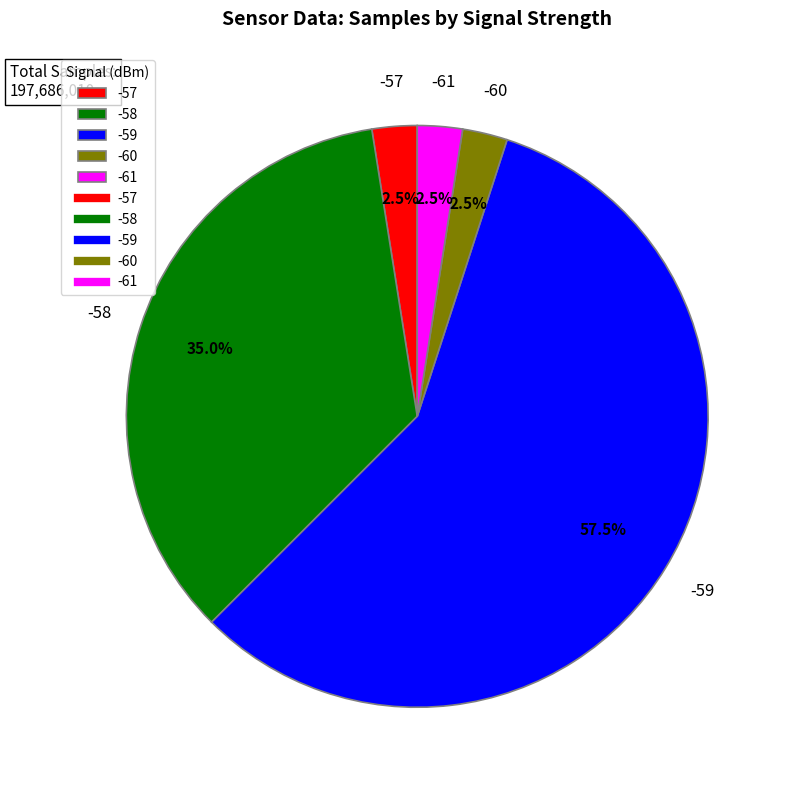

Count the number of slices in the pie.

5